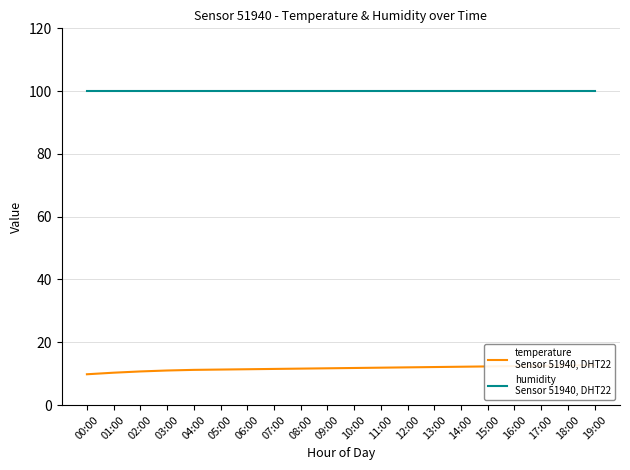

What position from the left is 15:00?

16